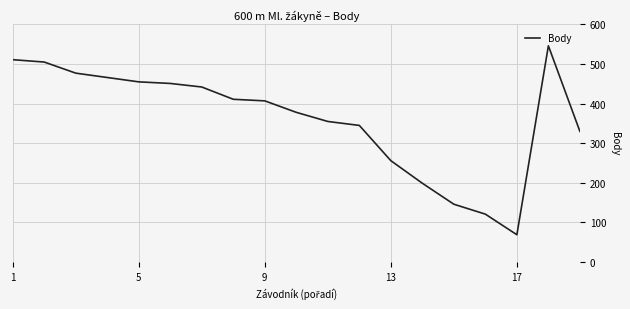

What is the greatest value displayed?

546